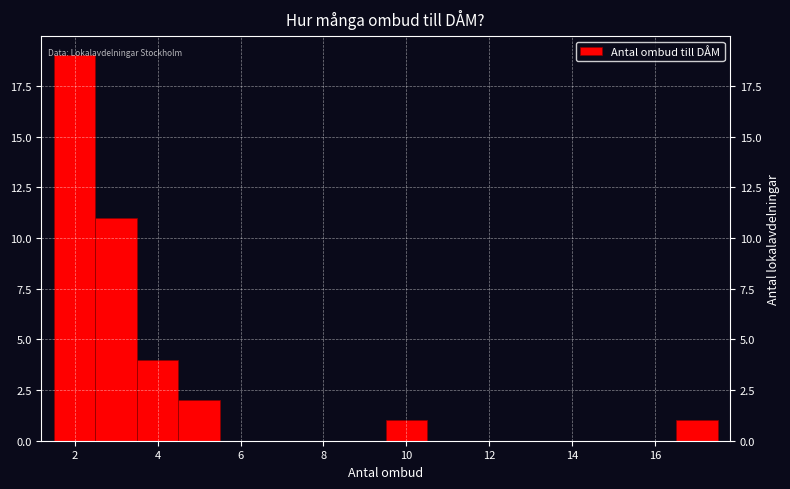

Reading left to right, transcribe this chart: for each bar, give the range it covers on the x-axis and its height. Neither the bar edges nor the heights are printed on the chart, so give them approximately, as read against the axes.

1.5 to 2.5: 19
2.5 to 3.5: 11
3.5 to 4.5: 4
4.5 to 5.5: 2
5.5 to 6.5: 0
6.5 to 7.5: 0
7.5 to 8.5: 0
8.5 to 9.5: 0
9.5 to 10.5: 1
10.5 to 11.5: 0
11.5 to 12.5: 0
12.5 to 13.5: 0
13.5 to 14.5: 0
14.5 to 15.5: 0
15.5 to 16.5: 0
16.5 to 17.5: 1